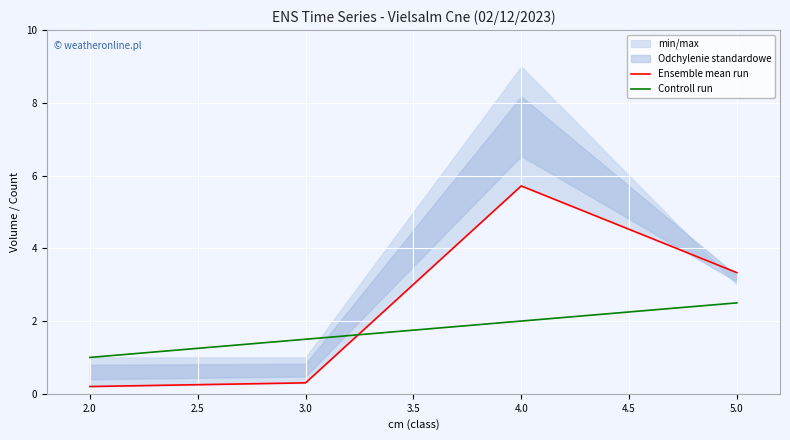

What is the sum of all Controll run values?

7.0